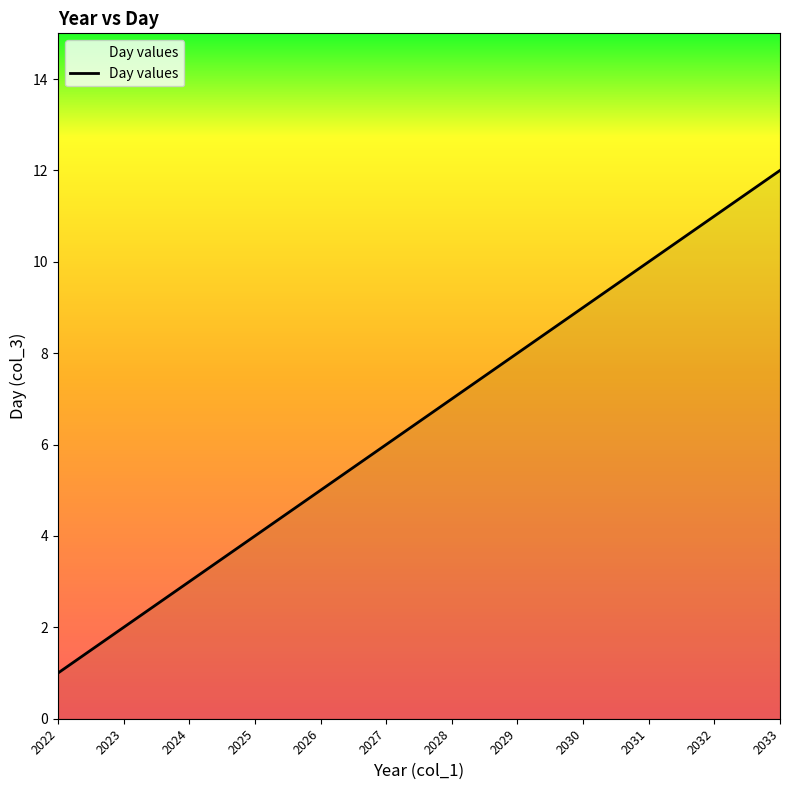

Where is the data nearest to the value 6?

2027